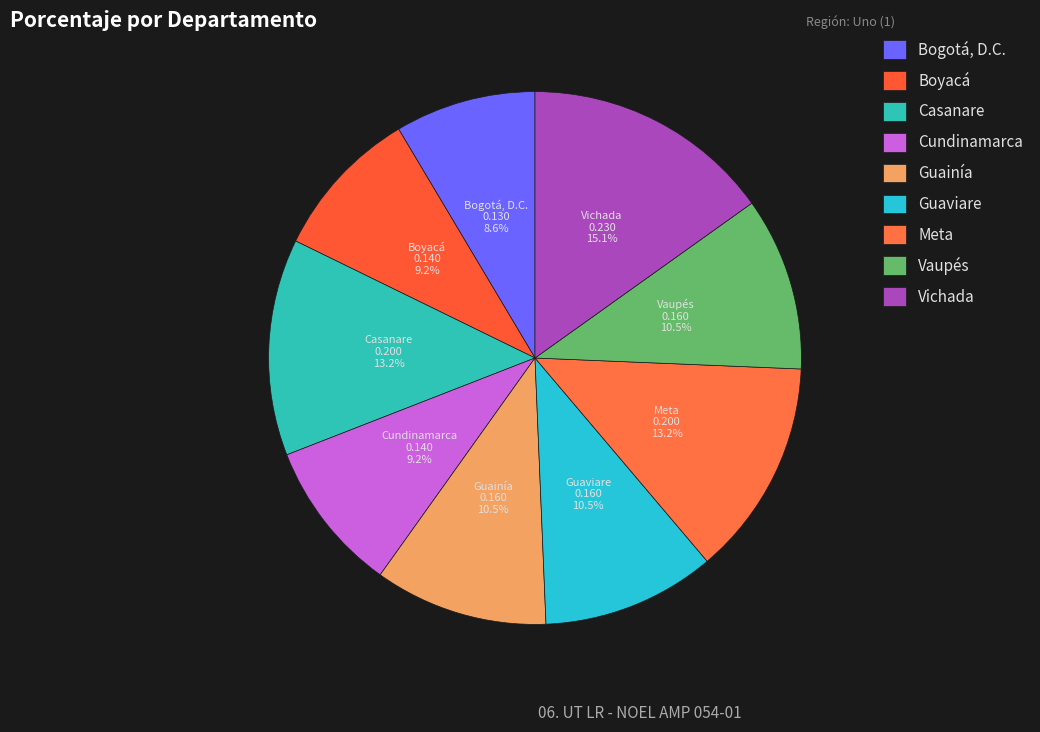

Does Vichada account for over 50% of the chart?

No